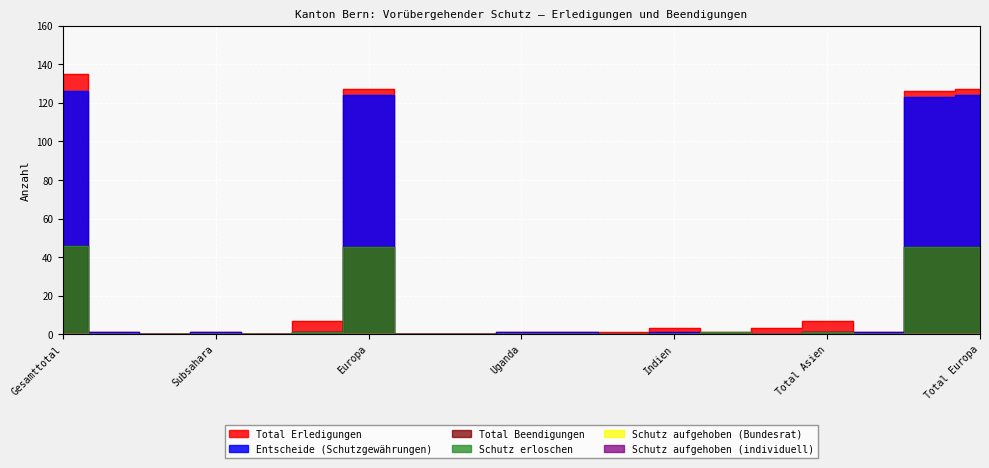

Which series changed the most between Usbekistan and Total Europa?

Total Erledigungen